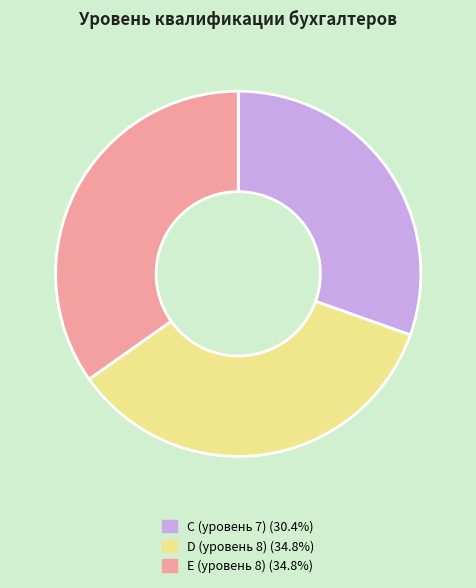

Does D (уровень 8) account for over 50% of the chart?

No